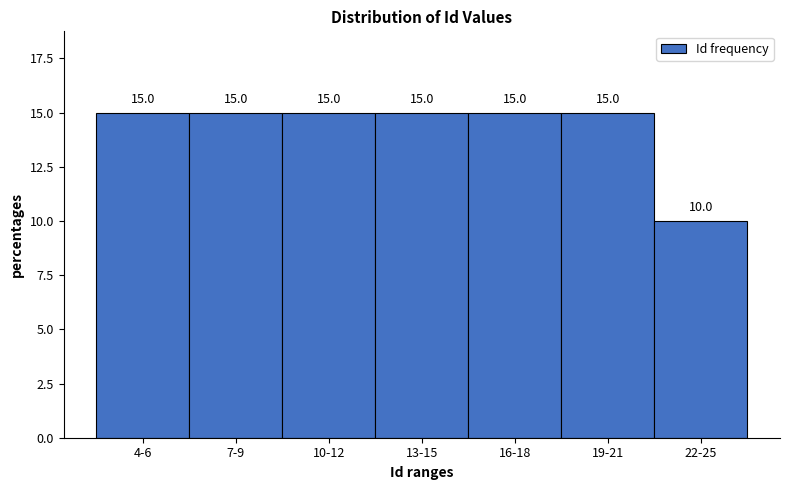

Reading left to right, what are all the values shown in this chart?

15	15	15	15	15	15	10